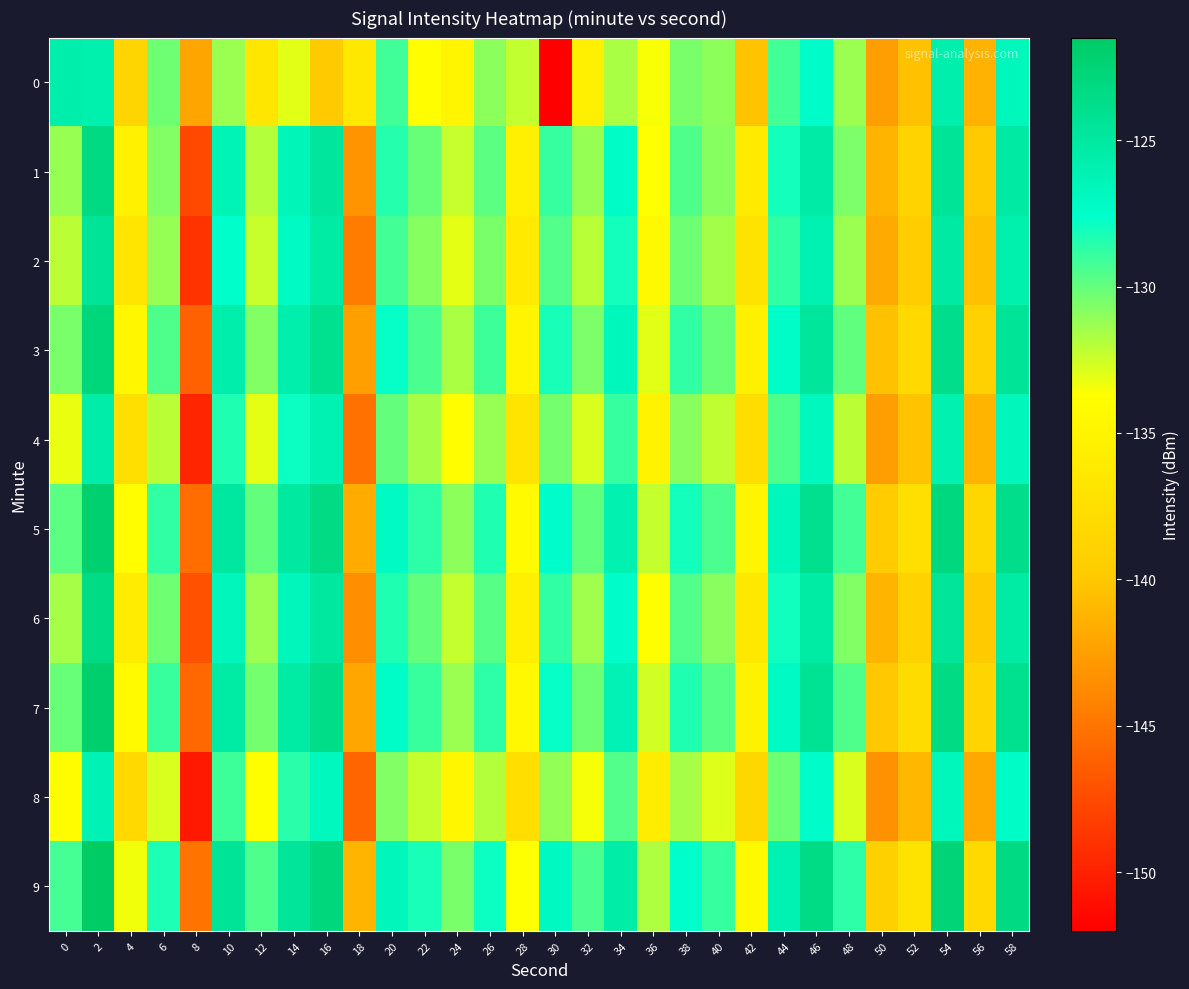

Reading right to left, list all the values displayed in this chart.

0: 58=-126.7	56=-141.3	54=-125.7	52=-140.4	50=-142.5	48=-131.3	46=-127.5	44=-129.2	42=-140.3	40=-131.0	38=-130.5	36=-133.6	34=-131.7	32=-135.5	30=-152.0	28=-132.2	26=-131.0	24=-134.9	22=-133.9	20=-129.1	18=-136.4	16=-139.8	14=-133.0	12=-136.6	10=-131.3	8=-142.1	6=-130.3	4=-138.6	2=-125.9	0=-125.7
1: 58=-125.2	56=-139.8	54=-124.5	52=-138.9	50=-141.1	48=-130.6	46=-125.4	44=-128.1	42=-136.2	40=-130.8	38=-129.5	36=-133.7	34=-127.3	32=-131.2	30=-128.9	28=-135.6	26=-129.8	24=-132.4	22=-130.1	20=-128.5	18=-143.1	16=-124.9	14=-126.4	12=-131.9	10=-126.4	8=-147.6	6=-130.7	4=-135.3	2=-123.3	0=-131.2
2: 58=-125.9	56=-140.5	54=-125.2	52=-139.6	50=-141.8	48=-131.3	46=-126.1	44=-128.8	42=-137.0	40=-131.5	38=-130.2	36=-134.4	34=-128.1	32=-132.0	30=-129.6	28=-136.2	26=-130.5	24=-133.1	22=-130.8	20=-129.2	18=-144.5	16=-125.3	14=-127.1	12=-132.4	10=-127.6	8=-148.9	6=-131.2	4=-136.8	2=-124.5	0=-132.1
3: 58=-124.5	56=-139.1	54=-123.8	52=-138.2	50=-140.4	48=-129.9	46=-124.7	44=-127.4	42=-135.6	40=-130.1	38=-128.8	36=-133.0	34=-126.7	32=-130.6	30=-128.2	28=-134.9	26=-129.1	24=-131.7	22=-129.4	20=-127.8	18=-142.4	16=-124.1	14=-125.8	12=-130.7	10=-125.7	8=-146.2	6=-129.5	4=-134.6	2=-122.8	0=-130.5
4: 58=-126.6	56=-141.2	54=-126.0	52=-140.3	50=-142.5	48=-132.1	46=-126.8	44=-129.5	42=-137.7	40=-132.2	38=-130.9	36=-135.1	34=-128.9	32=-132.8	30=-130.4	28=-136.9	26=-131.2	24=-133.9	22=-131.6	20=-130.0	18=-145.2	16=-126.1	14=-127.9	12=-133.1	10=-128.4	8=-149.7	6=-132.1	4=-137.5	2=-125.6	0=-133.2
5: 58=-123.8	56=-138.4	54=-123.1	52=-137.5	50=-139.7	48=-129.2	46=-124.0	44=-126.7	42=-134.9	40=-129.4	38=-128.1	36=-132.3	34=-126.0	32=-129.9	30=-127.5	28=-134.2	26=-128.4	24=-131.0	22=-128.7	20=-127.1	18=-141.7	16=-123.4	14=-125.1	12=-130.0	10=-125.0	8=-145.5	6=-128.8	4=-133.9	2=-122.1	0=-129.8
6: 58=-125.3	56=-139.9	54=-124.6	52=-139.0	50=-141.2	48=-130.7	46=-125.3	44=-128.0	42=-136.4	40=-130.9	38=-129.6	36=-133.8	34=-127.5	32=-131.4	30=-128.8	28=-135.5	26=-129.7	24=-132.3	22=-130.0	20=-128.4	18=-143.4	16=-125.0	14=-126.6	12=-131.3	10=-126.6	8=-147.1	6=-130.3	4=-135.9	2=-123.5	0=-131.6
7: 58=-124.1	56=-138.7	54=-123.4	52=-137.8	50=-140.0	48=-129.5	46=-124.4	44=-127.1	42=-135.2	40=-129.7	38=-128.4	36=-132.6	34=-126.3	32=-130.2	30=-127.8	28=-134.5	26=-128.7	24=-131.3	22=-129.0	20=-127.4	18=-142.0	16=-123.7	14=-125.3	12=-130.4	10=-125.3	8=-145.8	6=-129.0	4=-134.2	2=-122.0	0=-130.1
8: 58=-127.3	56=-141.9	54=-126.7	52=-141.0	50=-143.2	48=-132.8	46=-127.5	44=-130.2	42=-138.4	40=-132.9	38=-131.6	36=-135.8	34=-129.6	32=-133.5	30=-131.1	28=-137.6	26=-131.9	24=-134.6	22=-132.3	20=-130.7	18=-145.9	16=-126.8	14=-128.6	12=-133.8	10=-129.1	8=-150.4	6=-132.8	4=-138.2	2=-126.3	0=-134.0
9: 58=-123.3	56=-138.2	54=-122.6	52=-137.0	50=-139.2	48=-128.7	46=-123.5	44=-126.2	42=-134.4	40=-128.9	38=-127.6	36=-131.8	34=-125.5	32=-129.4	30=-127.0	28=-133.7	26=-127.9	24=-130.5	22=-128.2	20=-126.6	18=-141.2	16=-122.9	14=-124.6	12=-129.5	10=-124.5	8=-145.0	6=-128.3	4=-133.4	2=-121.5	0=-129.3